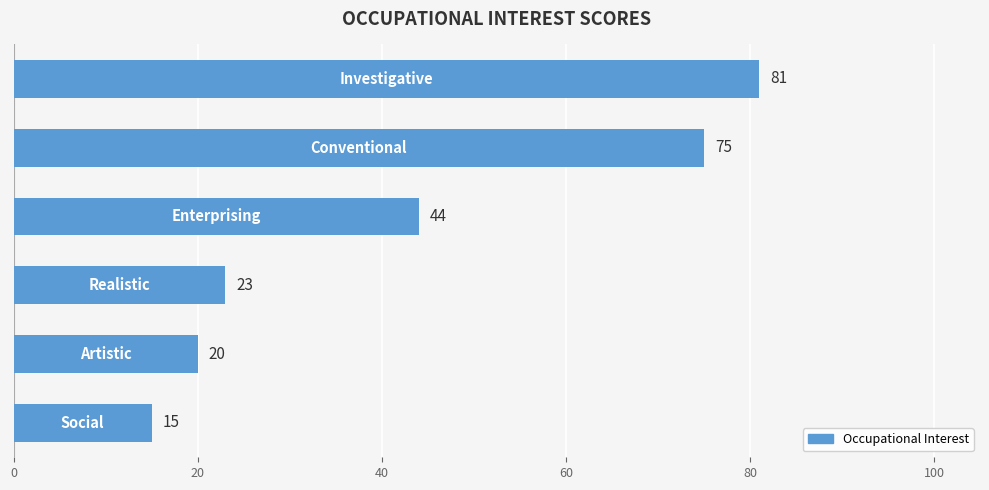

What is the average value?

43